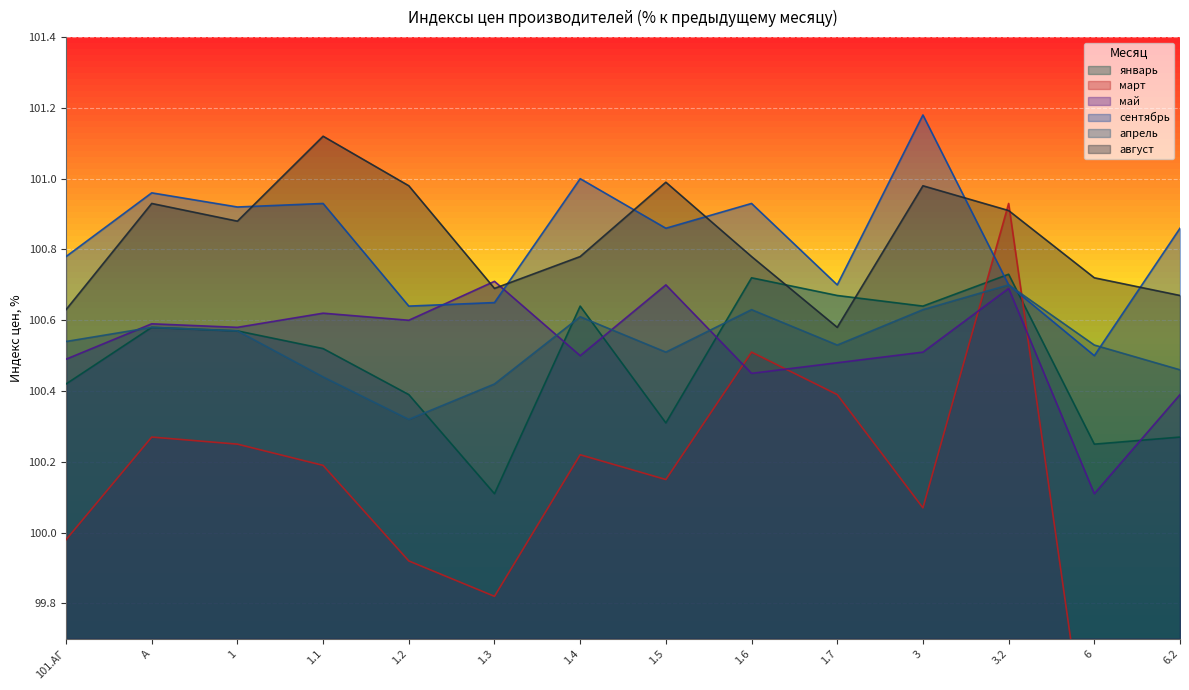

How many data points does each series have?

14